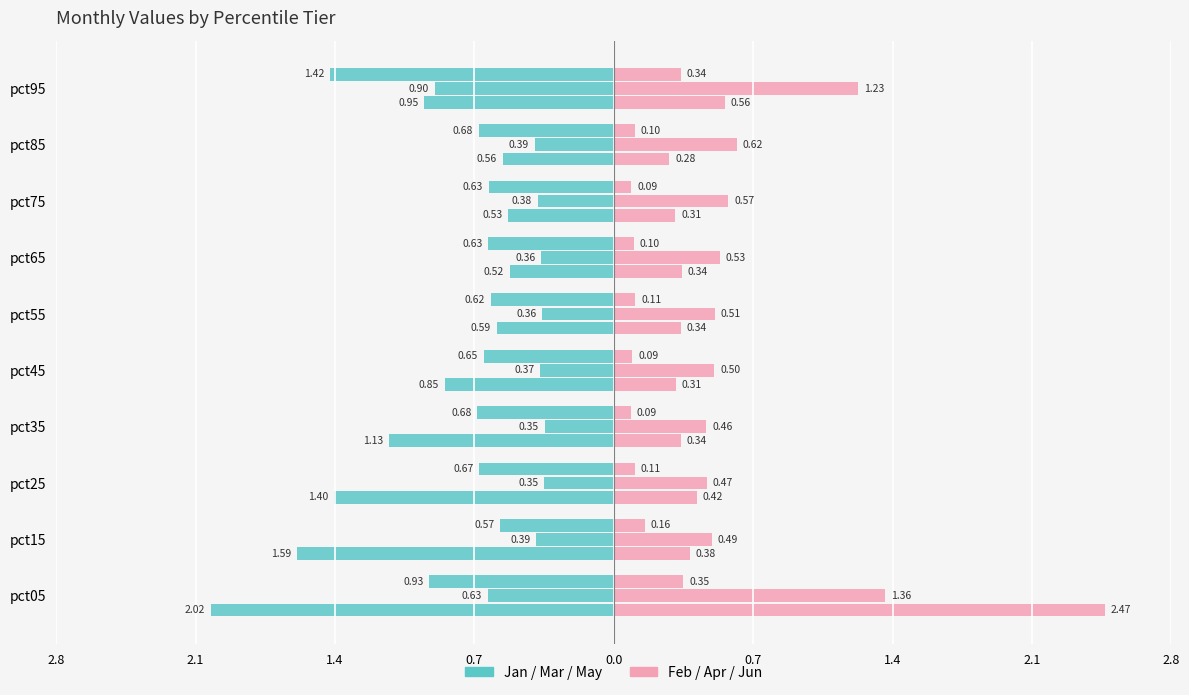

What is the label of the 4th bar from the right?

1.4